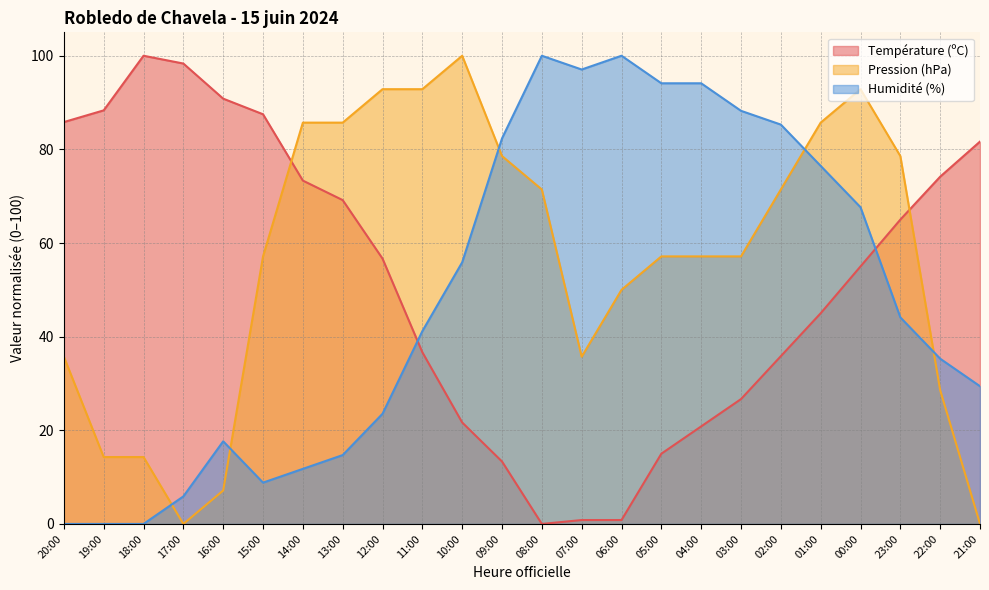

How many values in Température (ºC) are above zero?

23